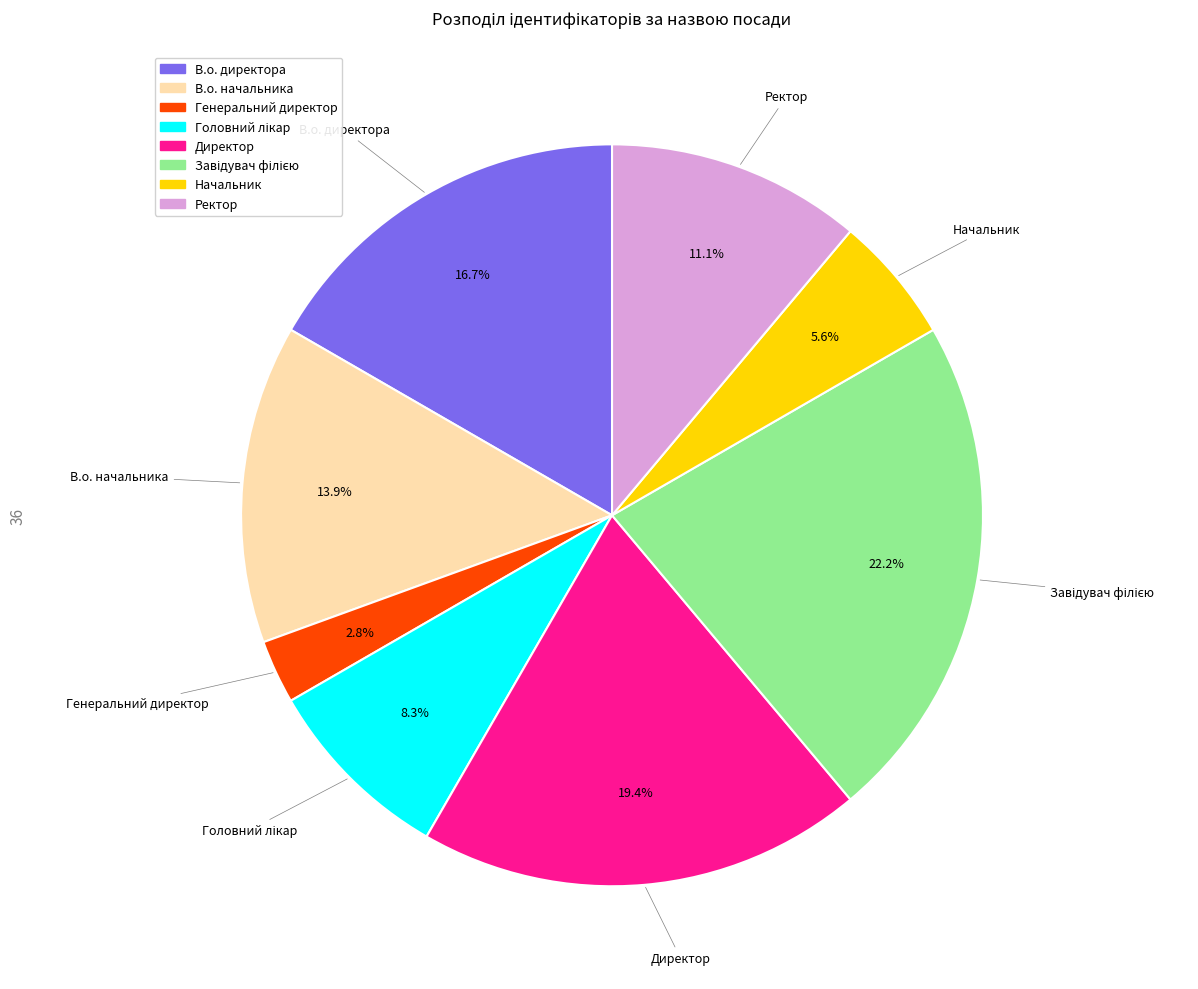

How much of the chart is everything except Ректор?

88.9%